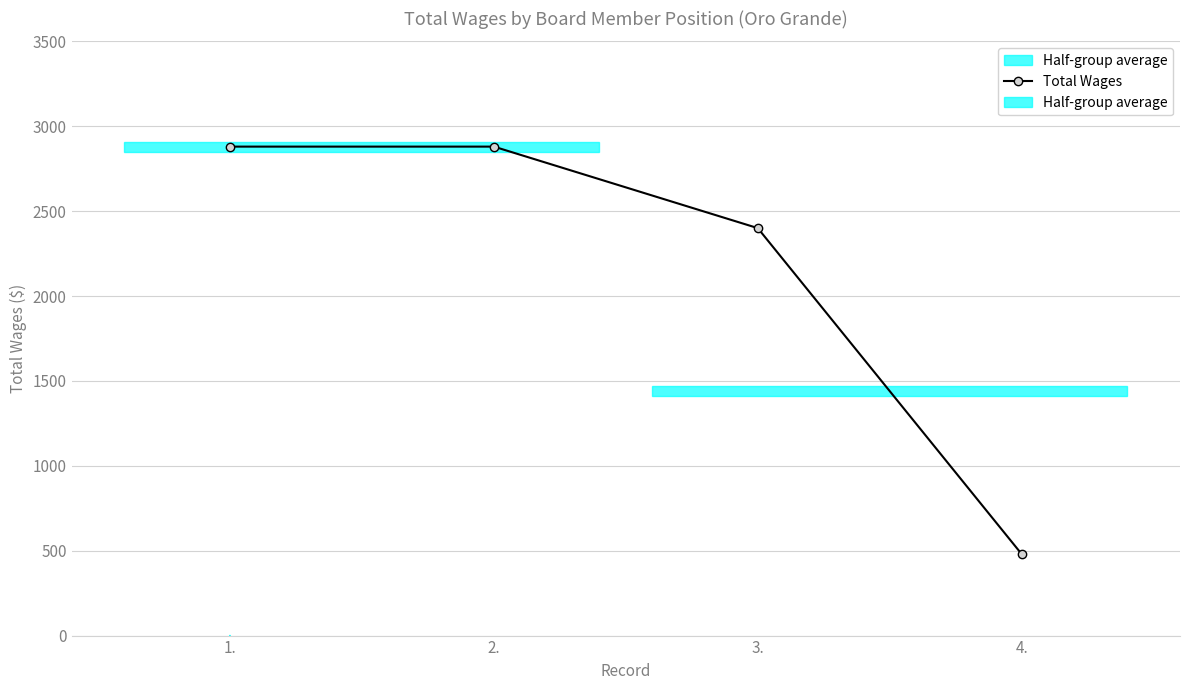

Is it true that the value at 3. is 3671?

False